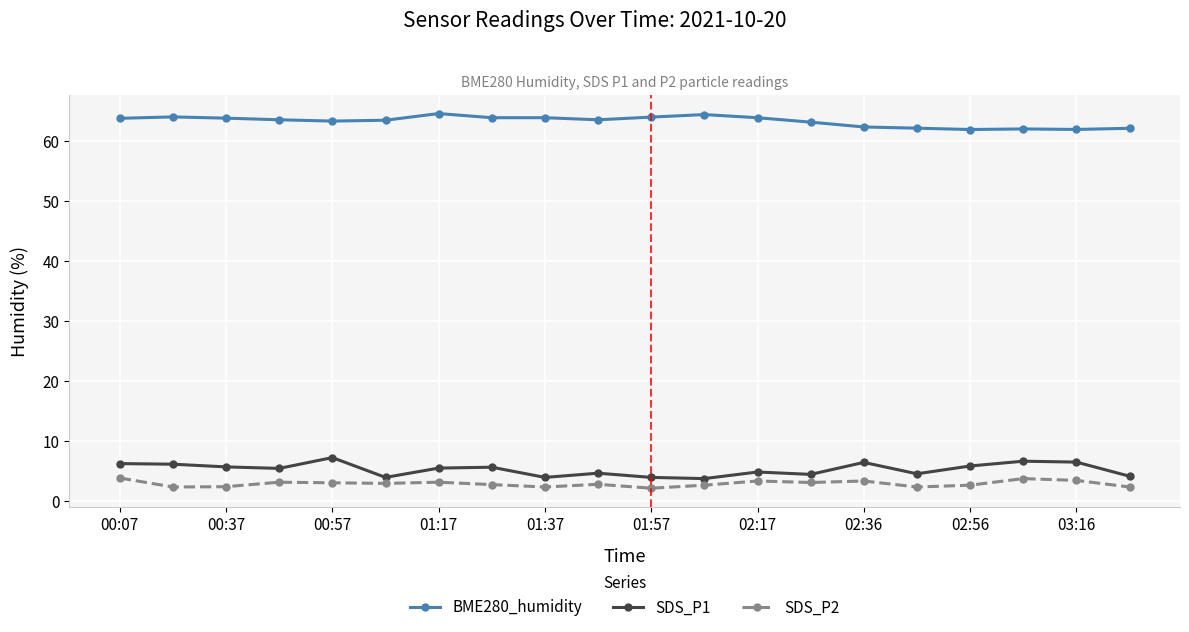

True or false: SDS_P1 and BME280_humidity intersect in this chart.

False